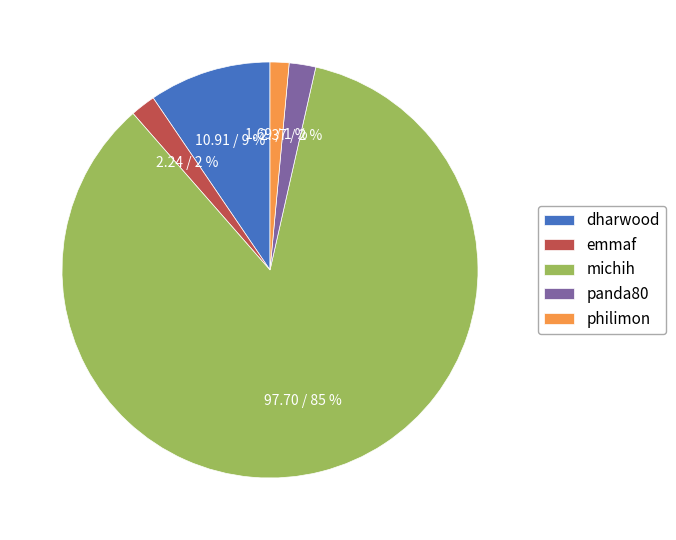

Do michih and philimon together represent more than half of the pie?

Yes